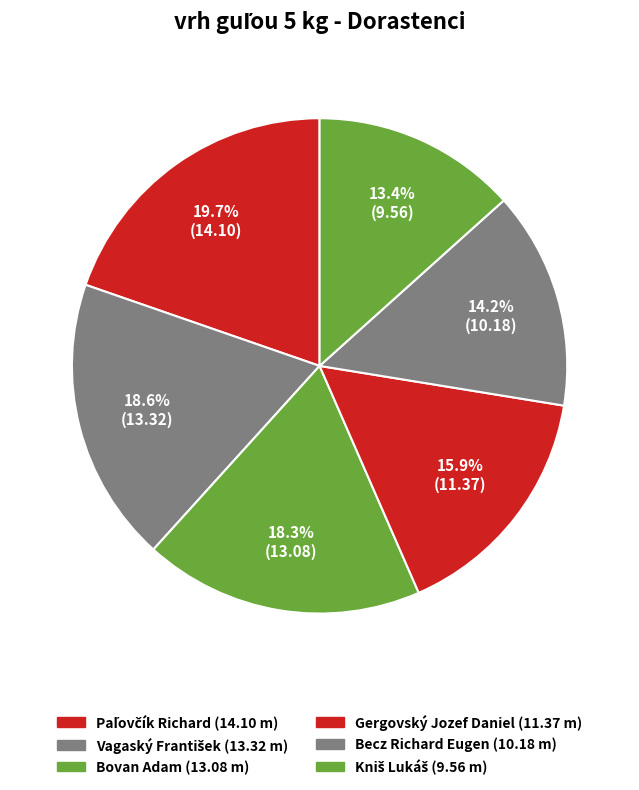

To the nearest percent, what percentage of the pie is Kniš Lukáš?

13%